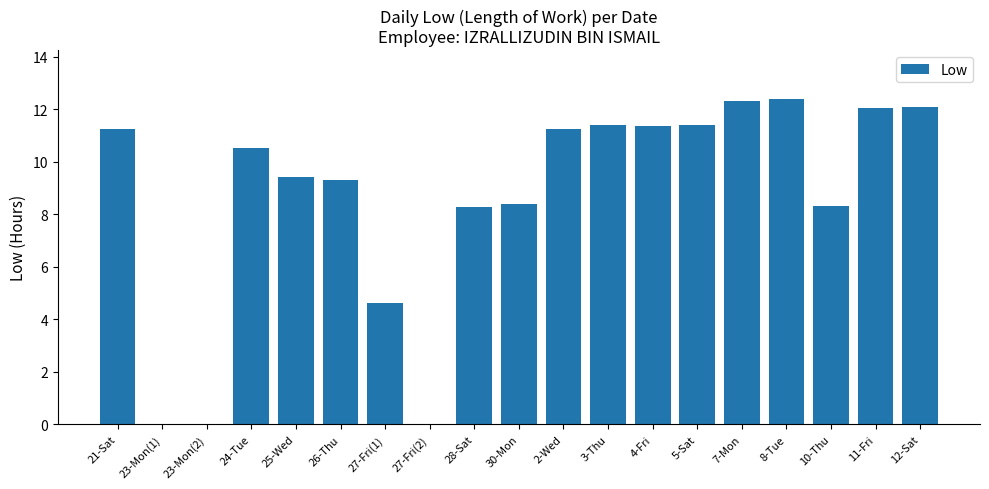

Approximately how many times larger is the value at 21-Sat compared to 2-Wed?

1.0